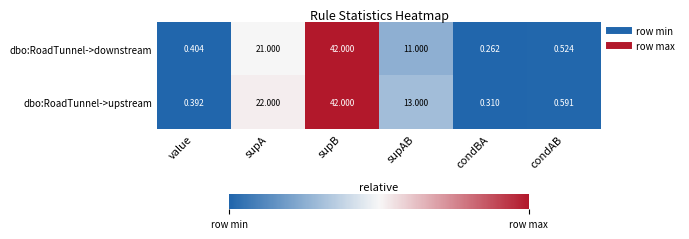

Rank the series by their average value, from lowest to highest.

dbo:RoadTunnel->downstream, dbo:RoadTunnel->upstream